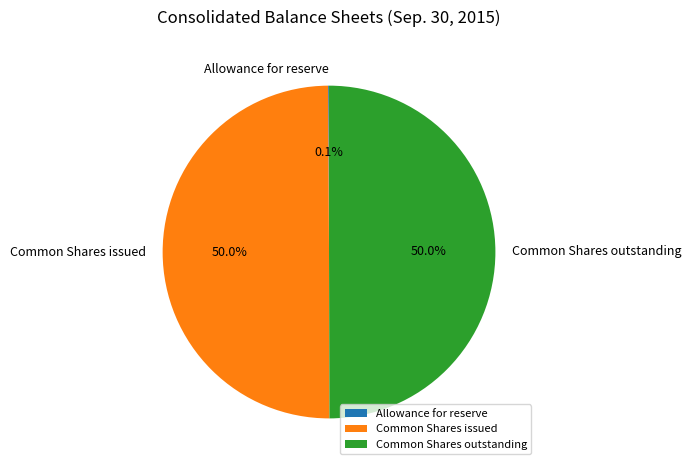

What is the total percentage of Common Shares issued and Common Shares outstanding?

99.9%